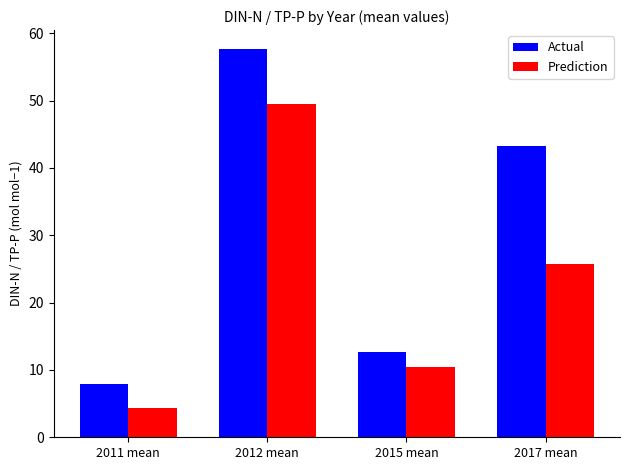

What is the value of the Prediction bar at the 4th from the left?

25.8